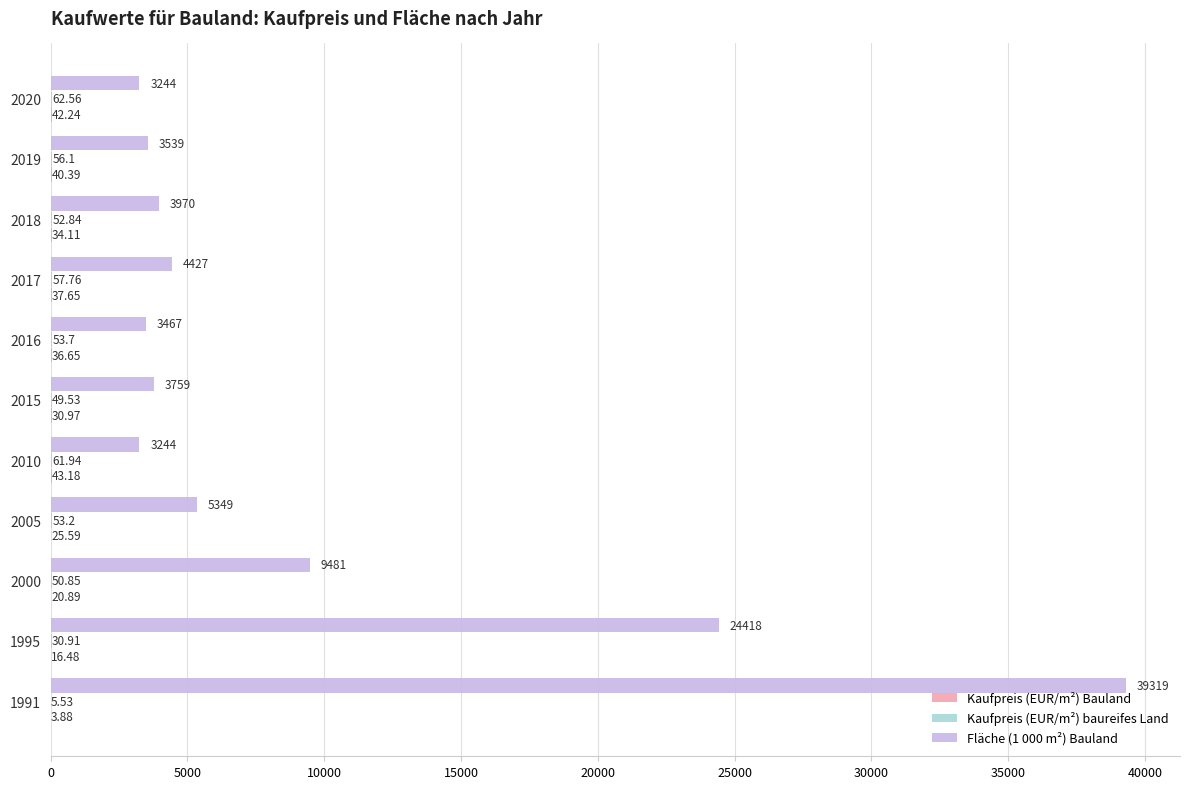

What is the sum of all Fläche (1 000 m²) Bauland values?

104217.0